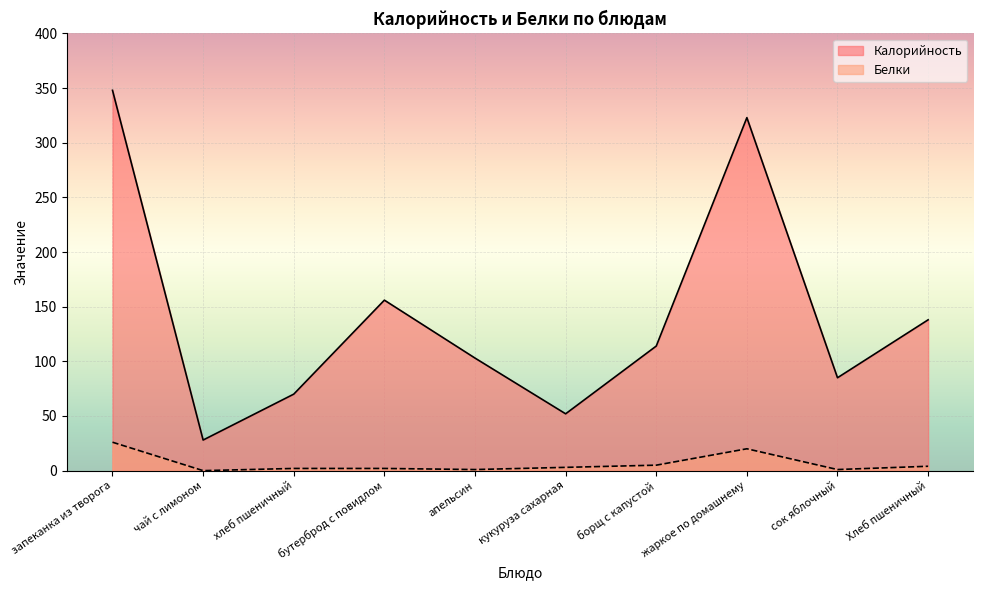

At хлеб пшеничный, list the series in order from smallest to largest.

Белки, Калорийность